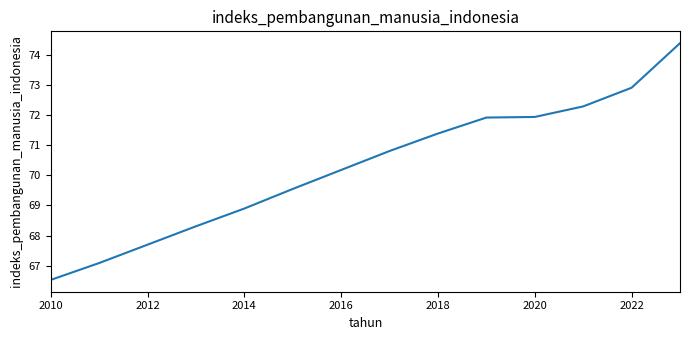

What is the difference between the maximum and minimum values?

7.9